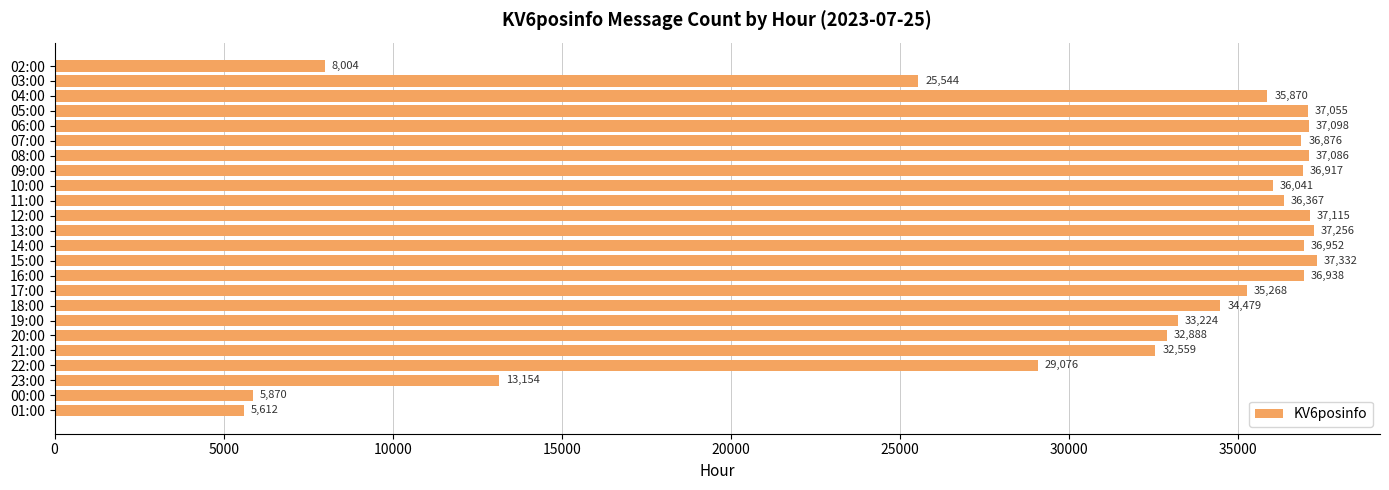

Reading top to bottom, list all the values displayed in this chart.

8004	25544	35870	37055	37098	36876	37086	36917	36041	36367	37115	37256	36952	37332	36938	35268	34479	33224	32888	32559	29076	13154	5870	5612